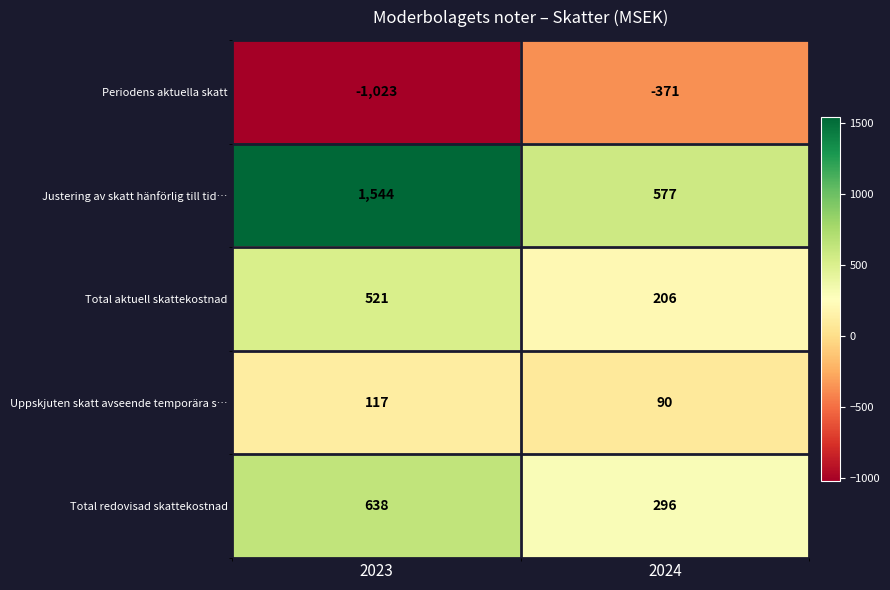

What is the difference between the Justering av skatt hänförlig till tid… values at 2024 and 2023?

967